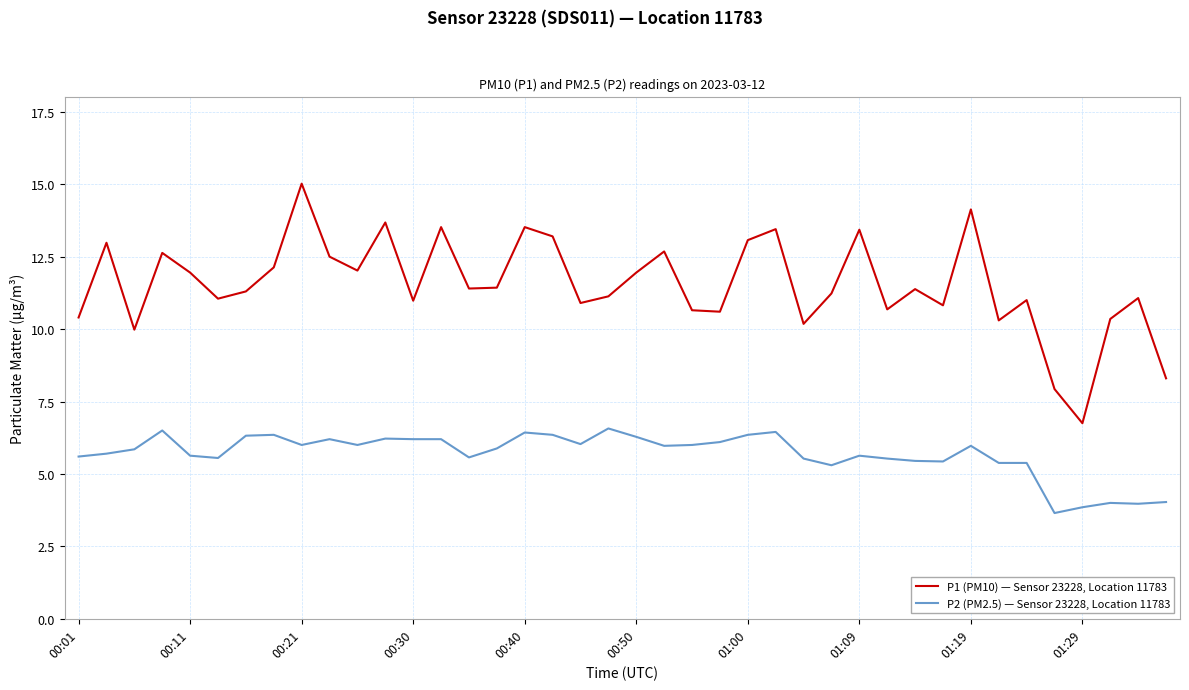

Which series has the widest spread of values?

P1 (PM10) — Sensor 23228, Location 11783